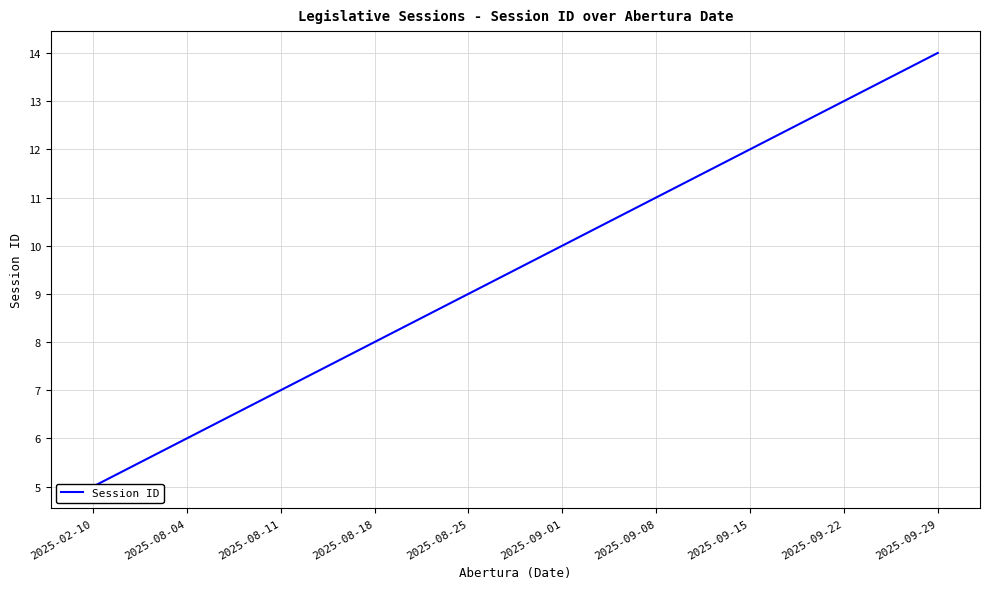

Between 2025-09-15 and 2025-09-29, which is larger?

2025-09-29